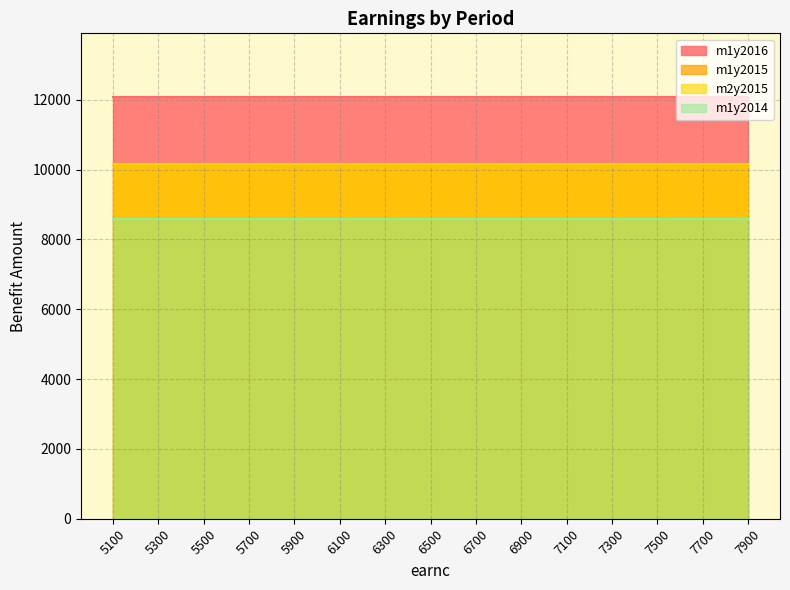

What is the minimum value for m1y2014?

8597.0